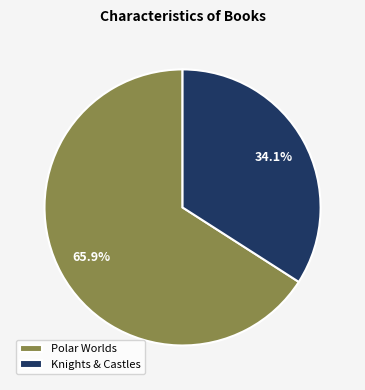

To the nearest percent, what is the difference between the largest and smallest slice percentages?

32%